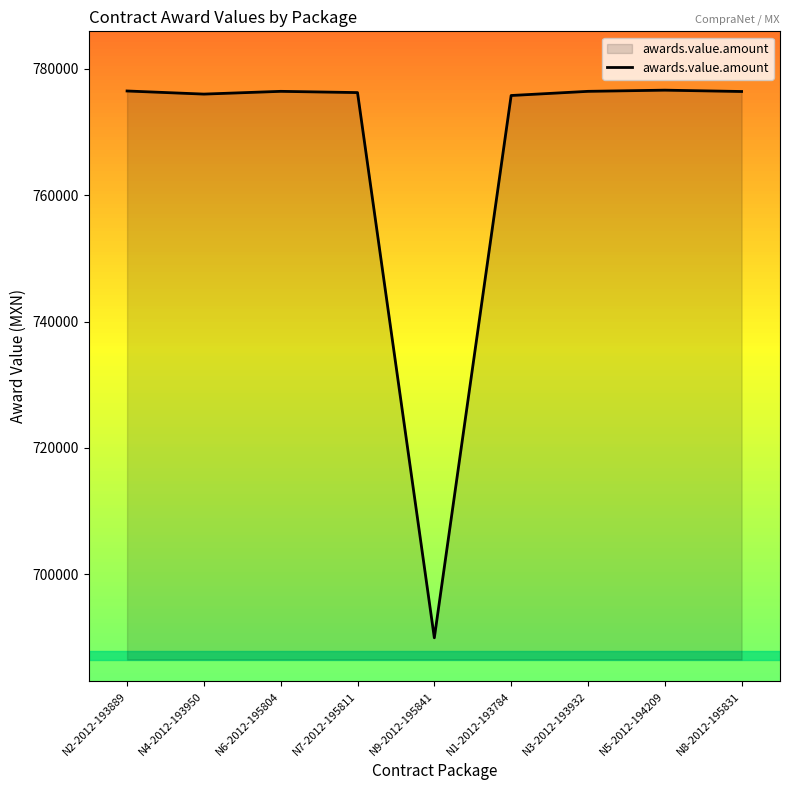

Is it true that the value at N2-2012-193889 is 776517.0?

True